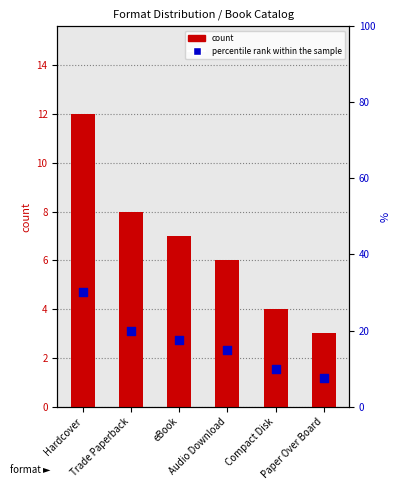

Which series has the largest total across all categories?

percentile rank within the sample